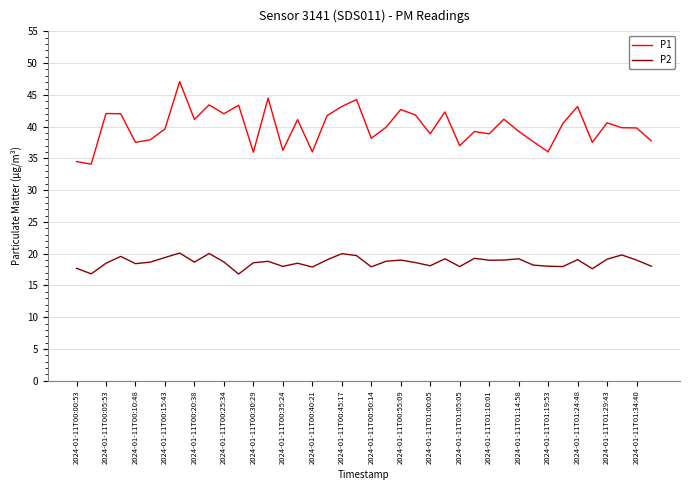

How many lines are shown in the chart?

2